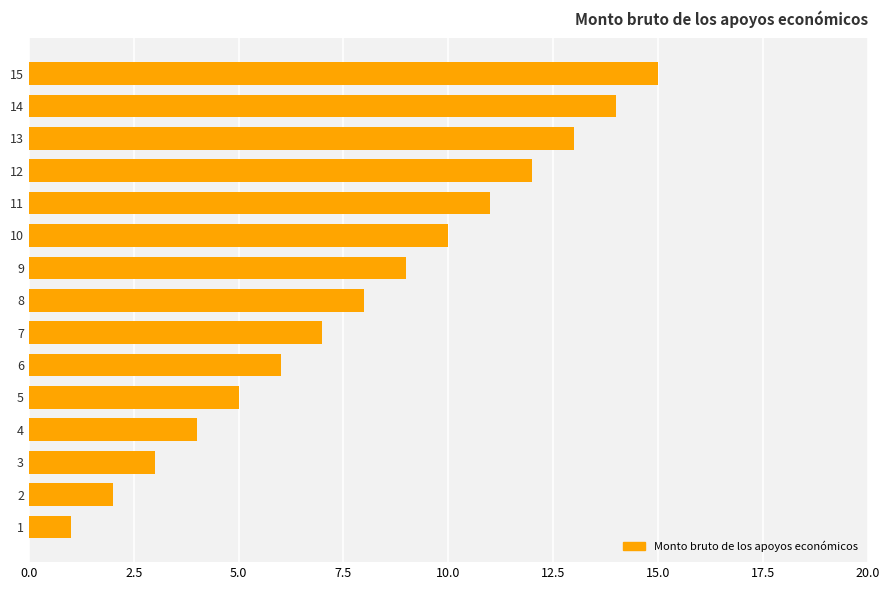

Which category has the highest value across all series?

15